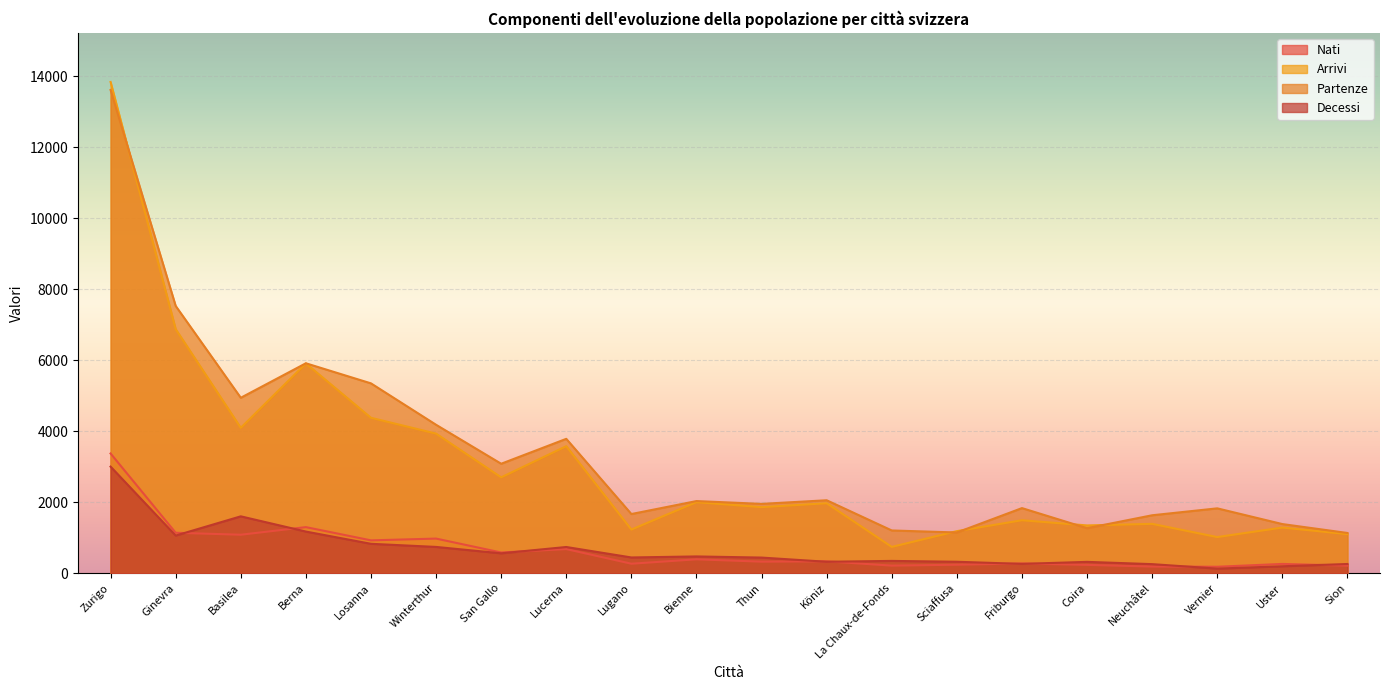

Which series has the largest total across all categories?

Partenze